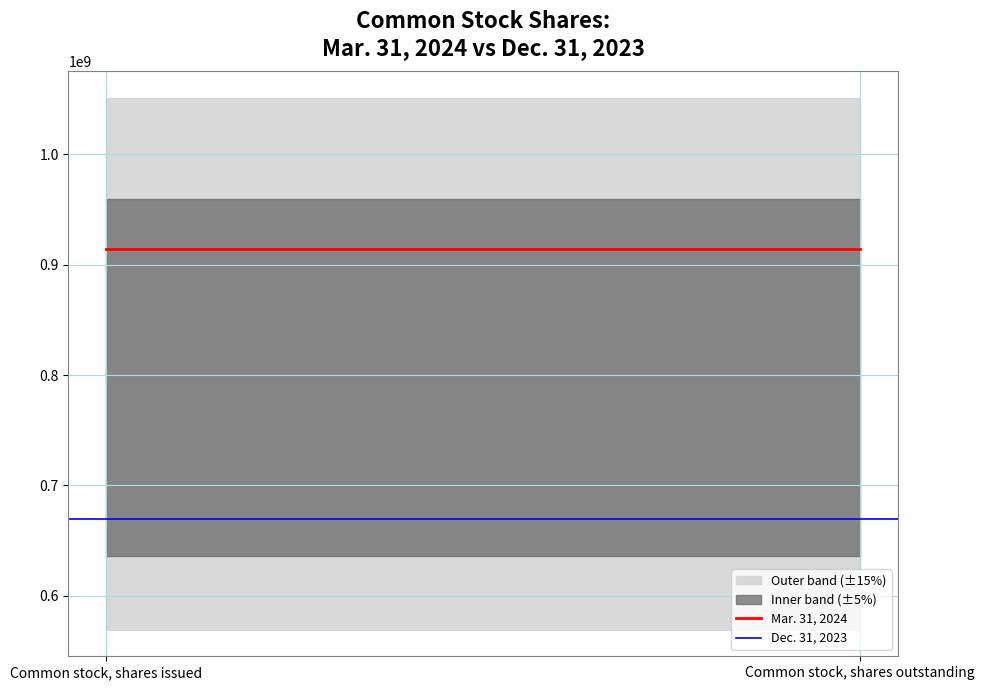

What is the approximate value of Dec. 31, 2023 at Common stock, shares outstanding?

669519349